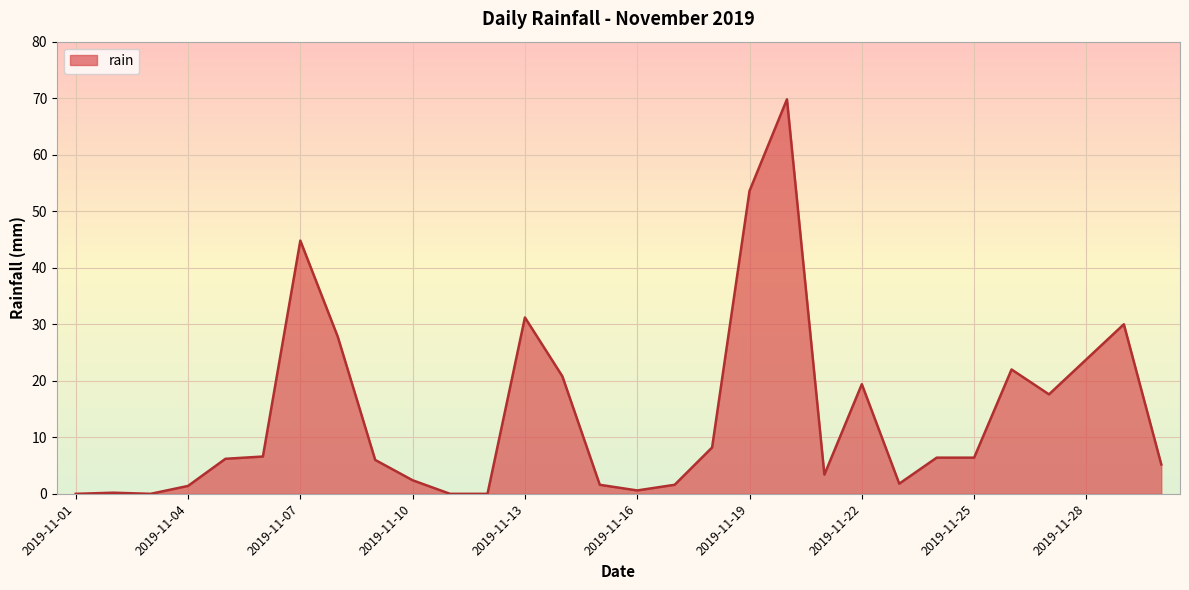

What is the maximum value shown in the chart?

69.8